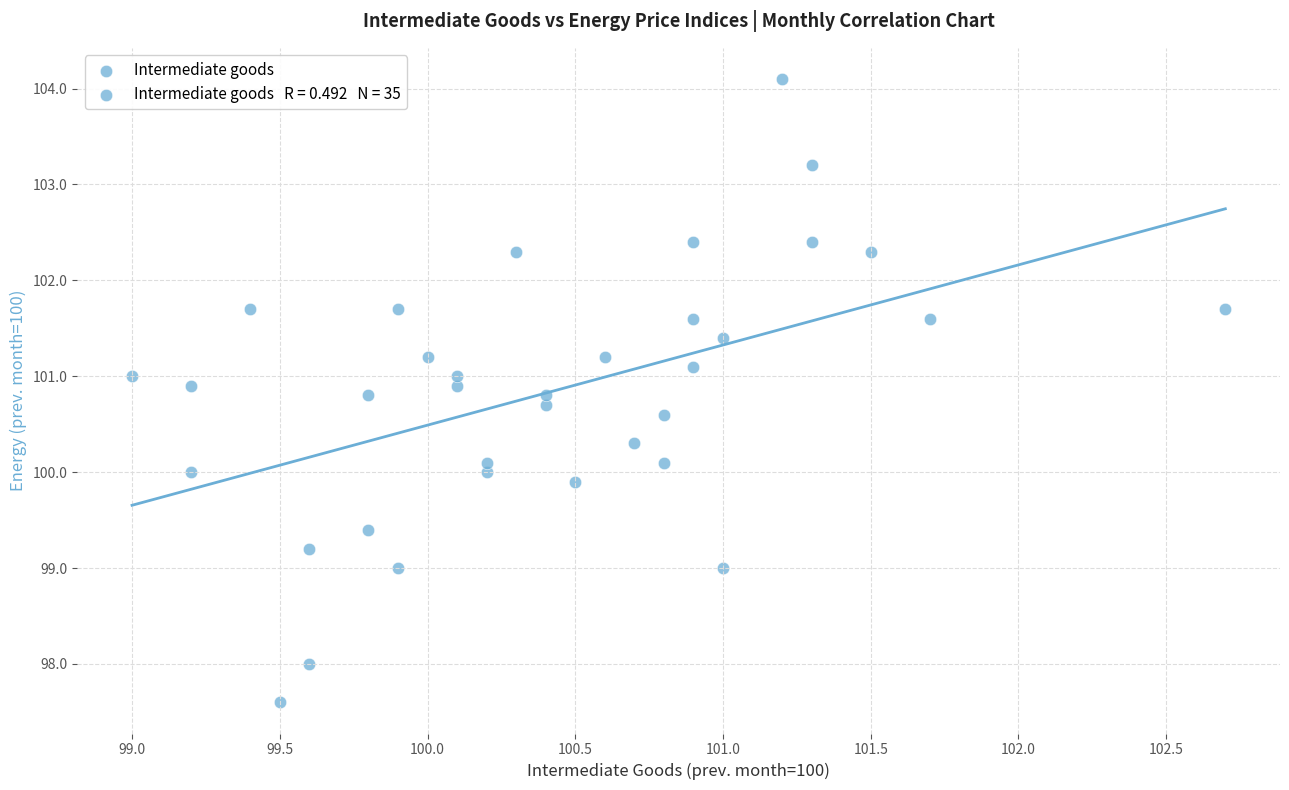

What is the range of Y values (max minus min)?

6.5